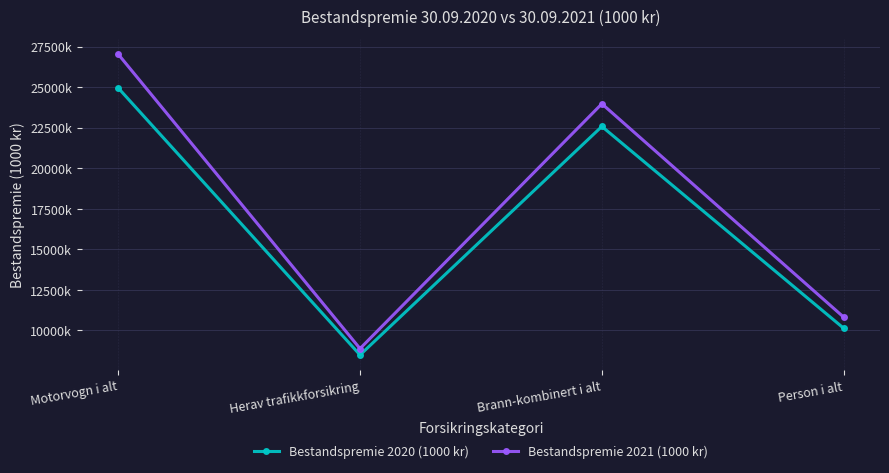

In Bestandspremie 2020 (1000 kr), how many points are higher than both neighbors (excluding endpoints)?

1